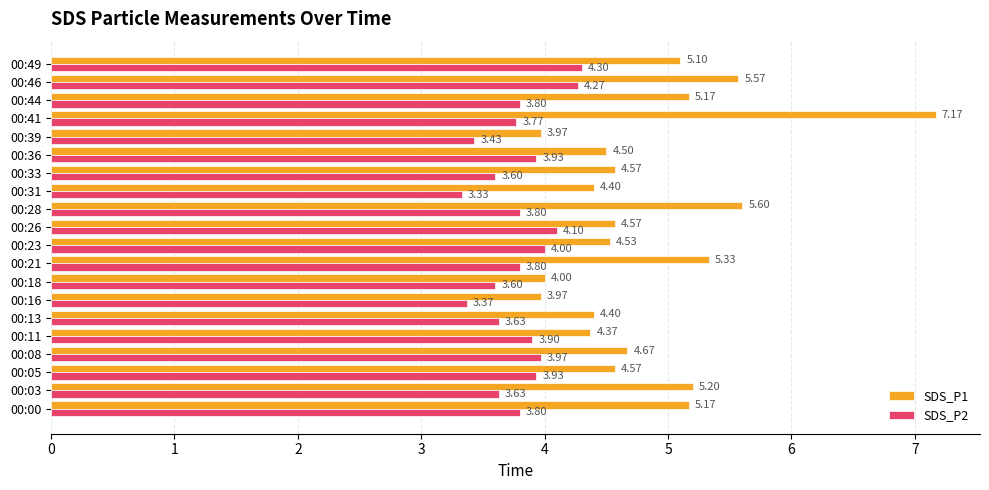

Which series has the largest total across all categories?

SDS_P1